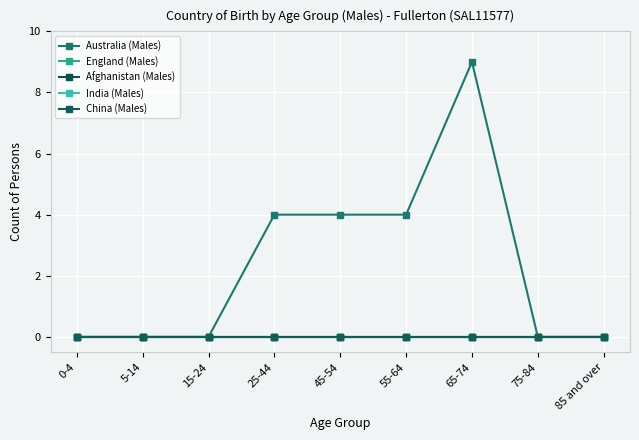

True or false: Afghanistan (Males) has more than 2 points higher than both neighbors.

False